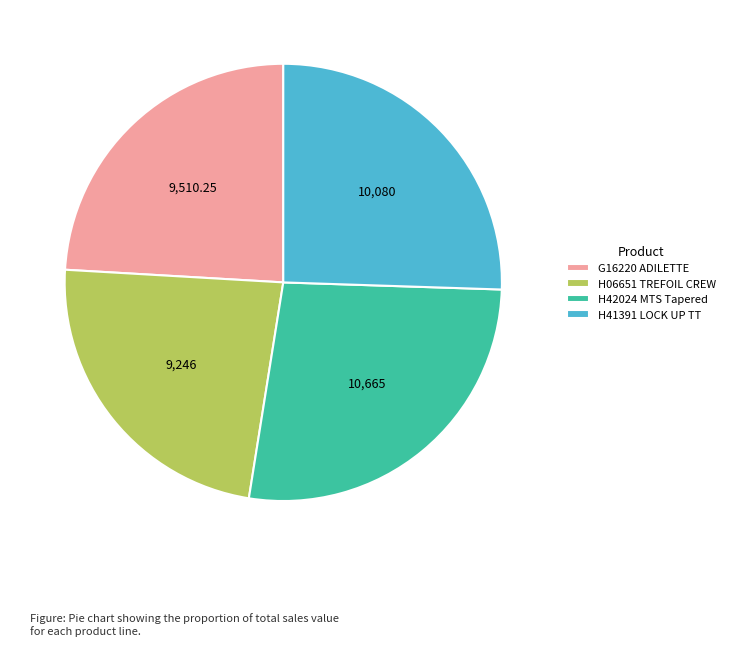

Count the number of slices in the pie.

4